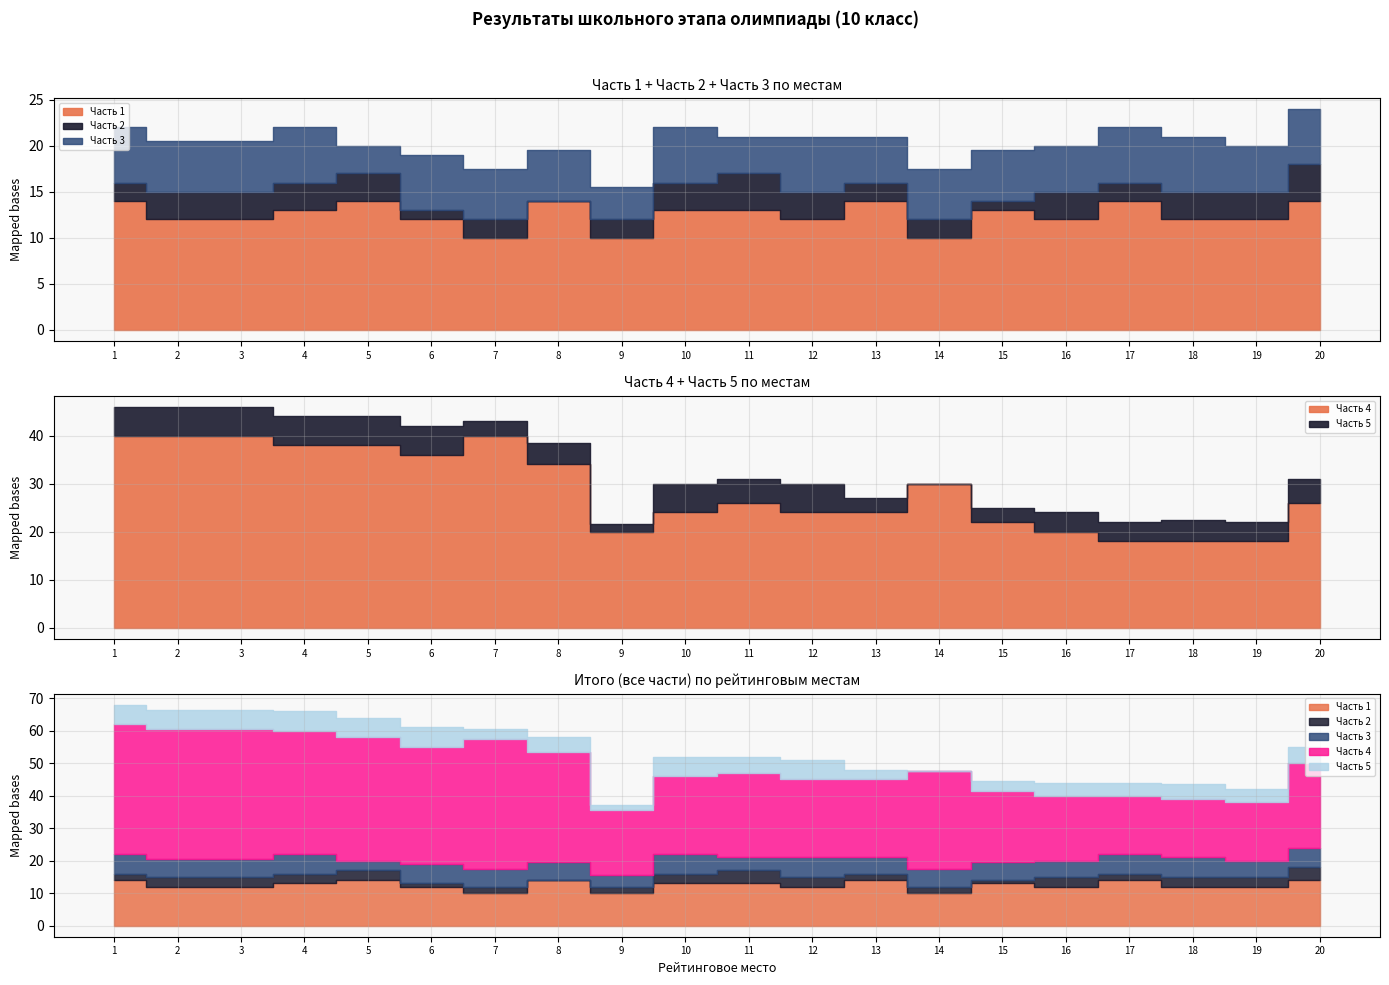

True or false: Часть 5 and Итого intersect in this chart.

False